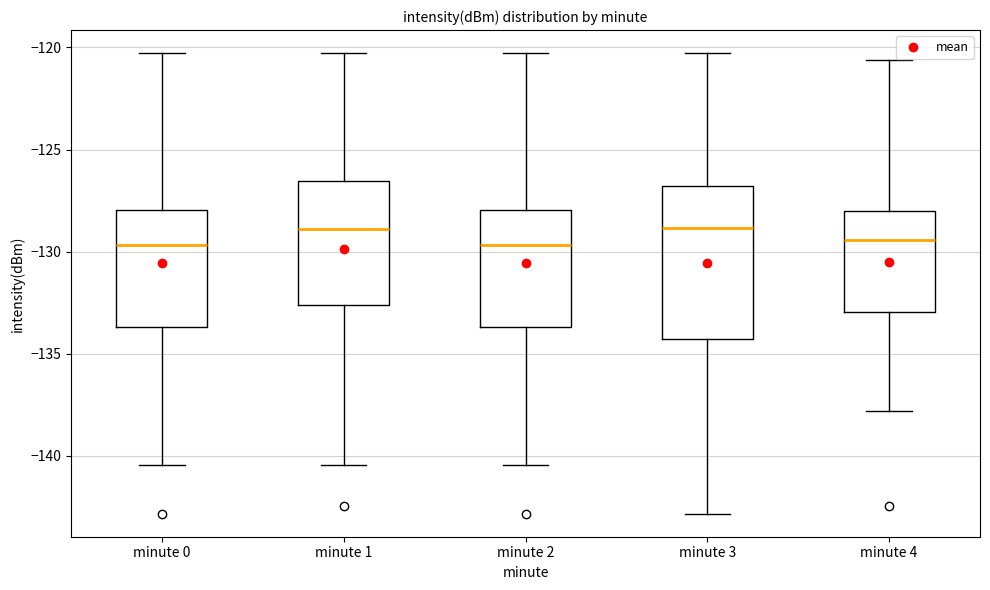

Where is the lower edge of the box for minute 3 on the y-axis? The values are not printed on the chart, so give them approximately, as read against the axis.

-134.5